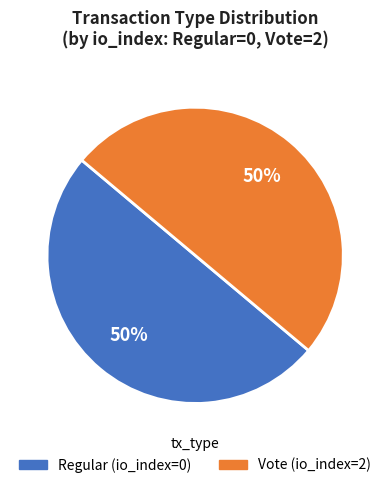

True or false: Regular accounts for 1% of the total.

False